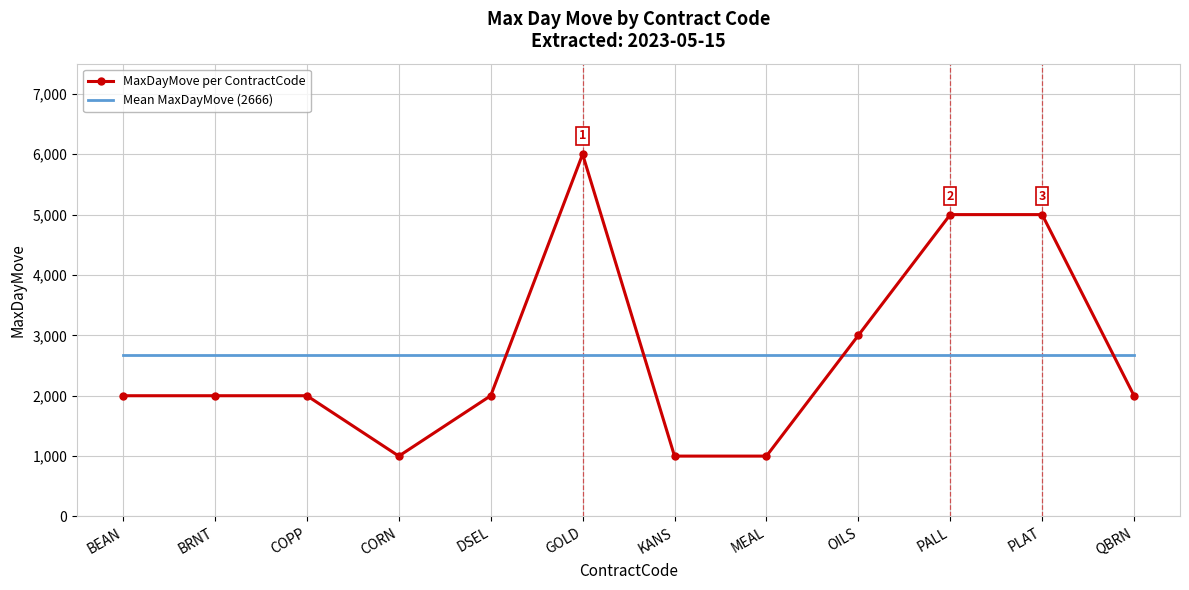

At how many categories does at least one series exceed 5162?

1